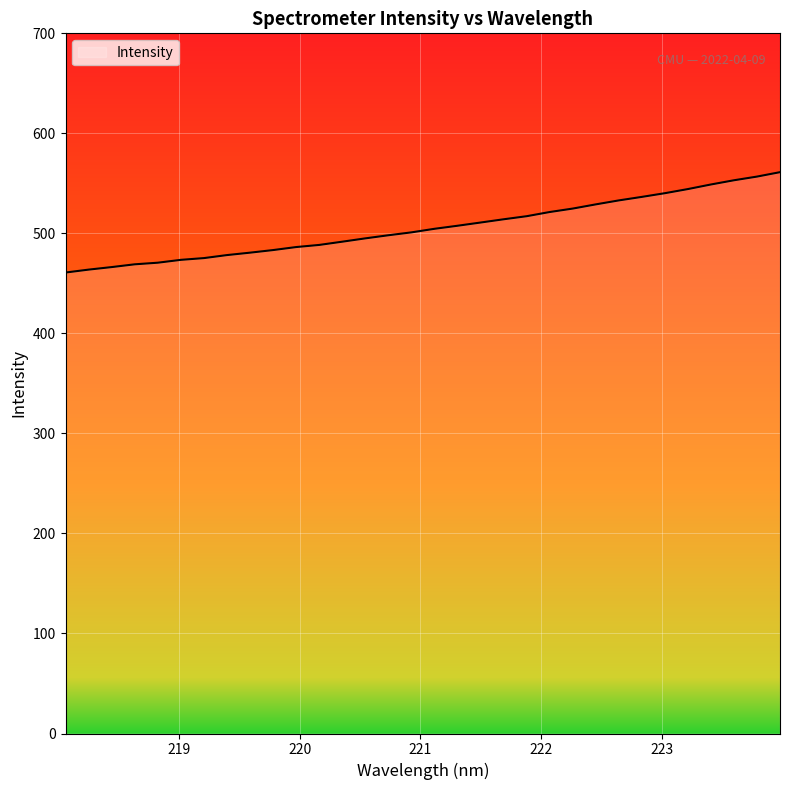

What is the maximum value shown in the chart?

561.2